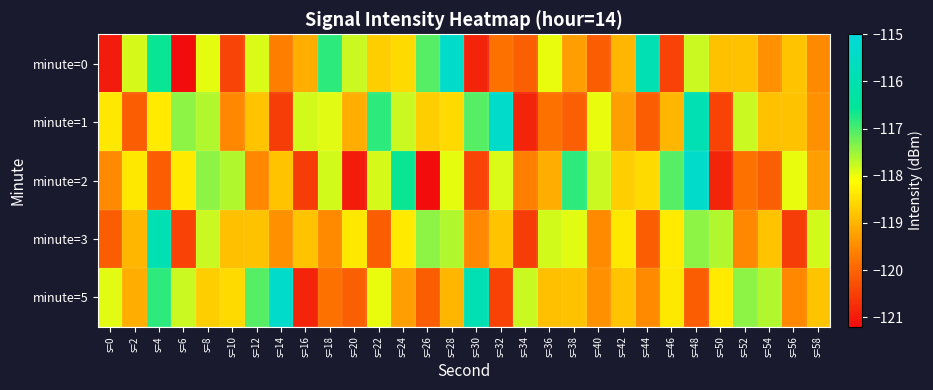

Which series has the widest spread of values?

minute=0